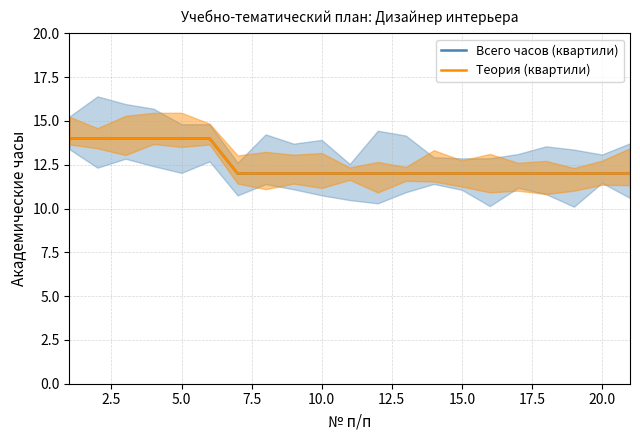

True or false: Теория (квартили) and Всего часов (квартили) cross at least once.

False